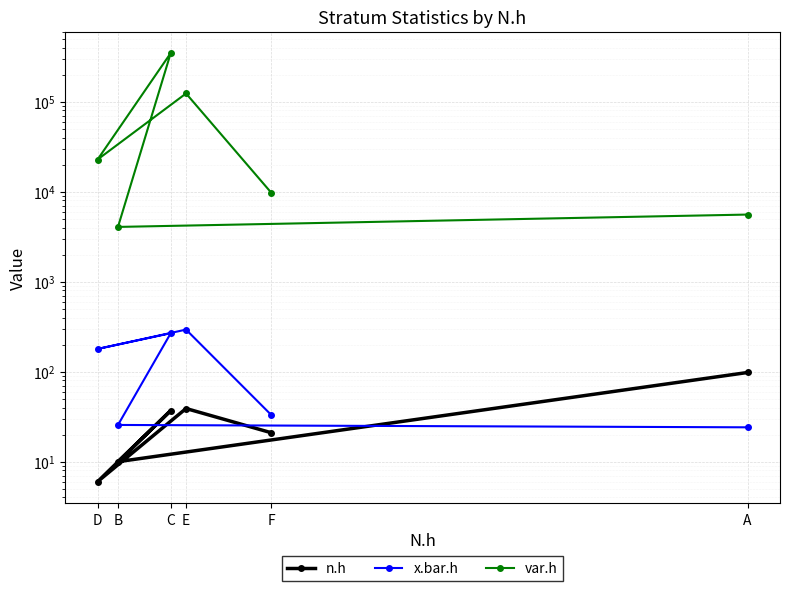

At how many categories does at least one series exceed 335577?

1